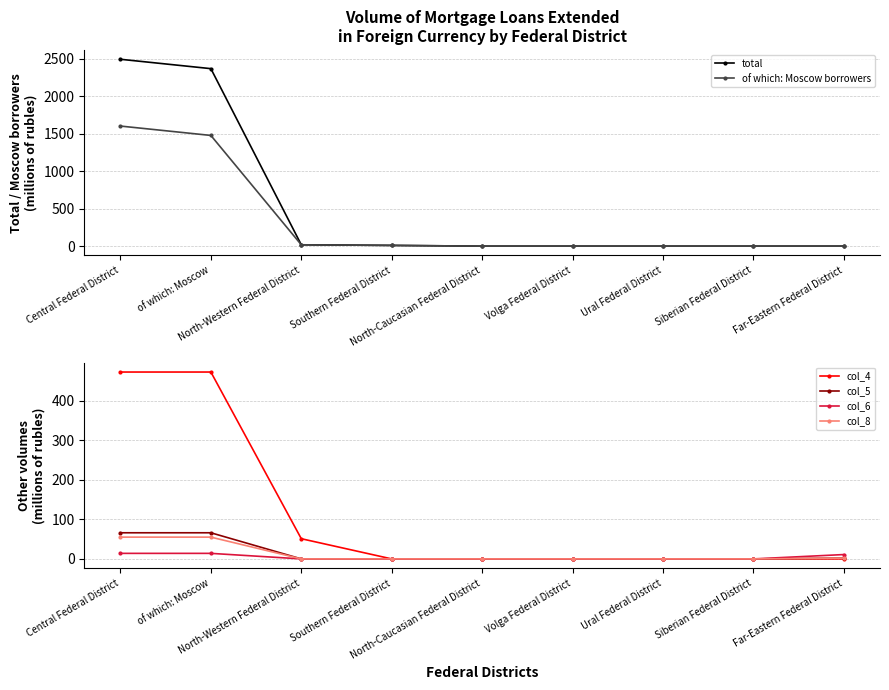

Reading right to left, what are all the values shown in this chart?

total: Far-Eastern Federal District=0	Siberian Federal District=0	Ural Federal District=0	Volga Federal District=0	North-Caucasian Federal District=0	Southern Federal District=10	North-Western Federal District=18	of which: Moscow=2368	Central Federal District=2493
of which: Moscow borrowers: Far-Eastern Federal District=0	Siberian Federal District=0	Ural Federal District=0	Volga Federal District=0	North-Caucasian Federal District=0	Southern Federal District=10	North-Western Federal District=18	of which: Moscow=1477	Central Federal District=1602
col_4: Far-Eastern Federal District=0	Siberian Federal District=0	Ural Federal District=0	Volga Federal District=0	North-Caucasian Federal District=0	Southern Federal District=0	North-Western Federal District=51	of which: Moscow=472	Central Federal District=472
col_5: Far-Eastern Federal District=2	Siberian Federal District=0	Ural Federal District=0	Volga Federal District=0	North-Caucasian Federal District=0	Southern Federal District=0	North-Western Federal District=0	of which: Moscow=66	Central Federal District=66
col_6: Far-Eastern Federal District=11	Siberian Federal District=0	Ural Federal District=0	Volga Federal District=0	North-Caucasian Federal District=0	Southern Federal District=0	North-Western Federal District=0	of which: Moscow=14	Central Federal District=14
col_8: Far-Eastern Federal District=2	Siberian Federal District=0	Ural Federal District=0	Volga Federal District=0	North-Caucasian Federal District=0	Southern Federal District=0	North-Western Federal District=0	of which: Moscow=55	Central Federal District=55